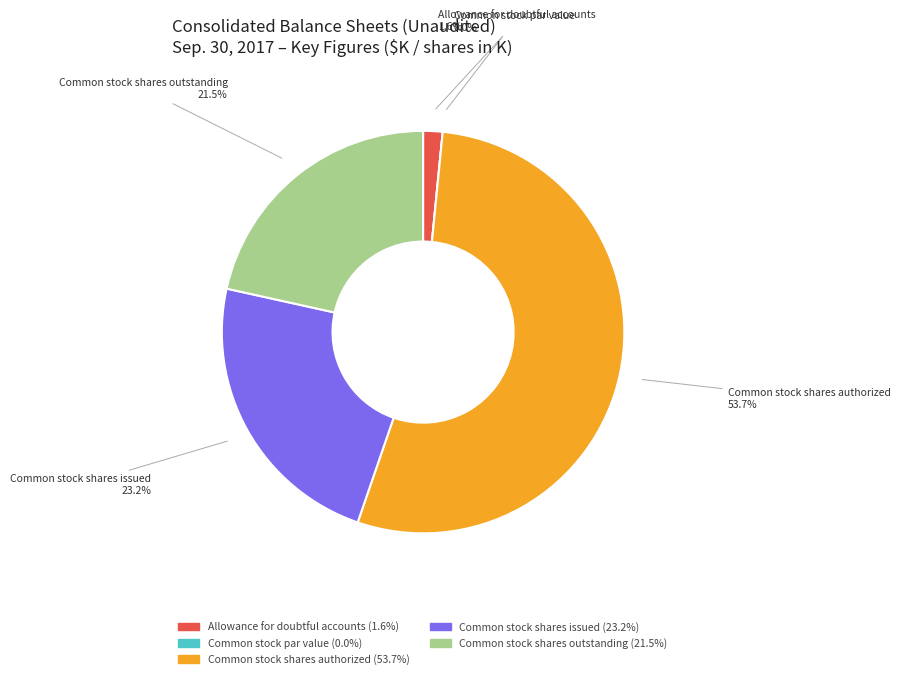

Is the sum of Common stock par value and Common stock shares authorized greater than half?

Yes